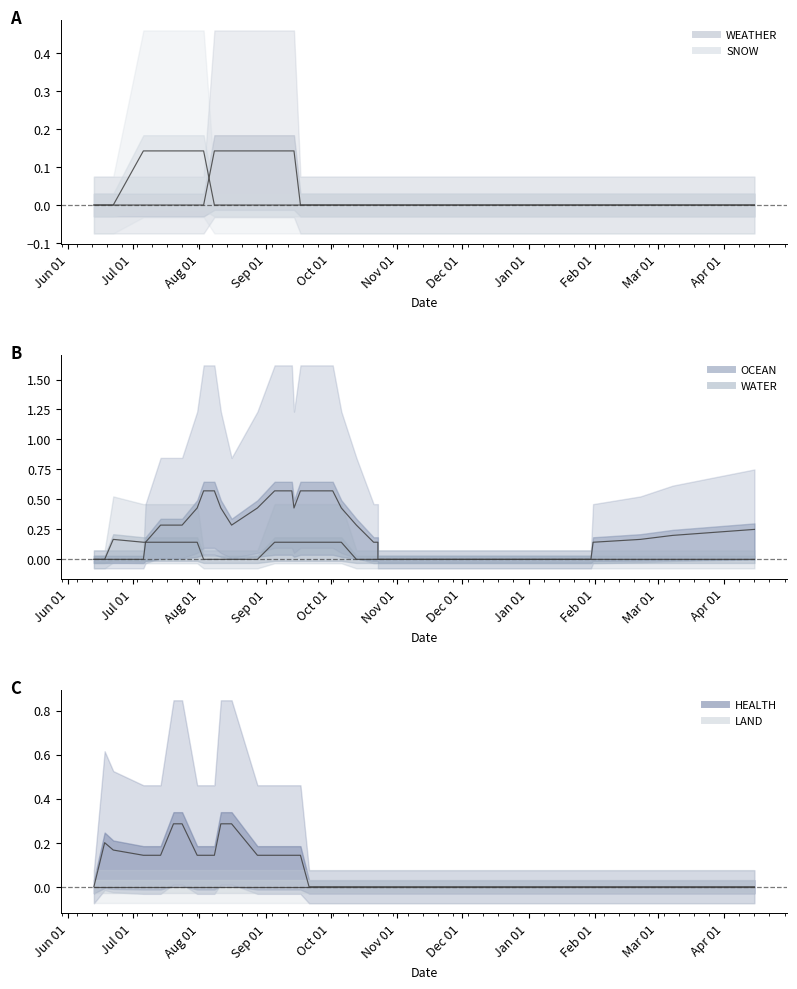

How many positive values does the WEATHER series have?

7